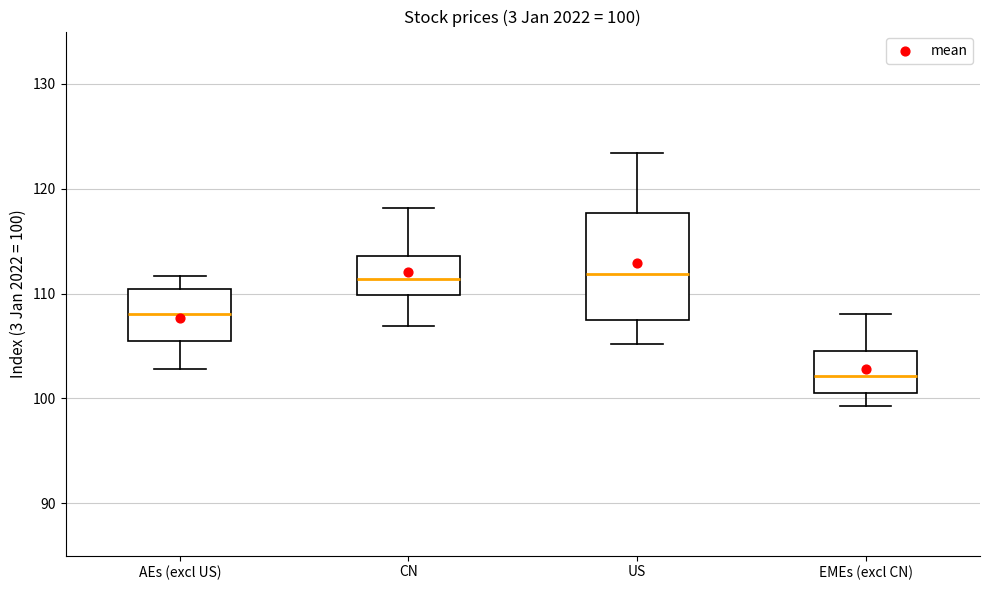

Which box is the tallest, from its lower edge to its upper edge?

US